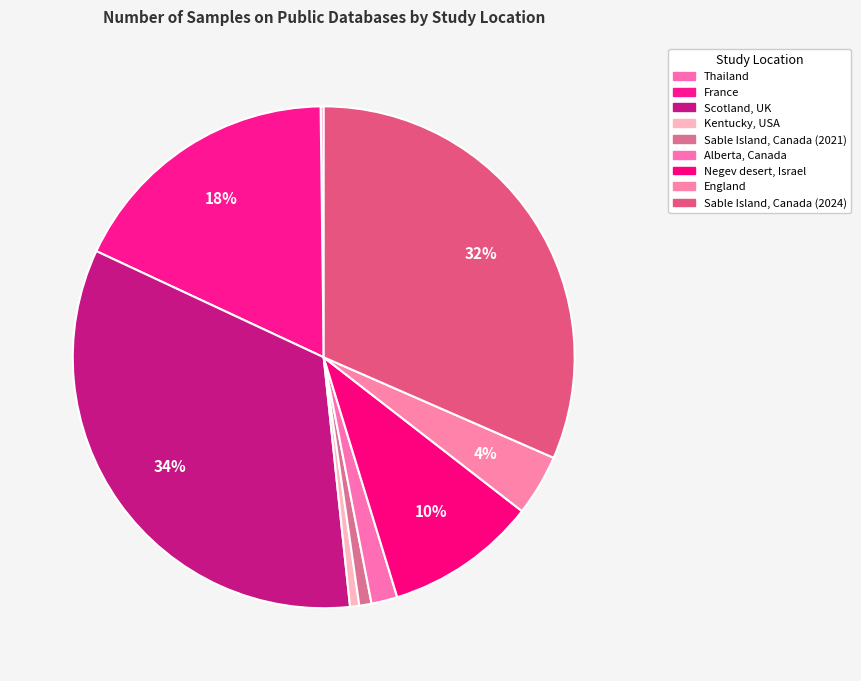

What is the largest slice in the pie chart?

Scotland, UK